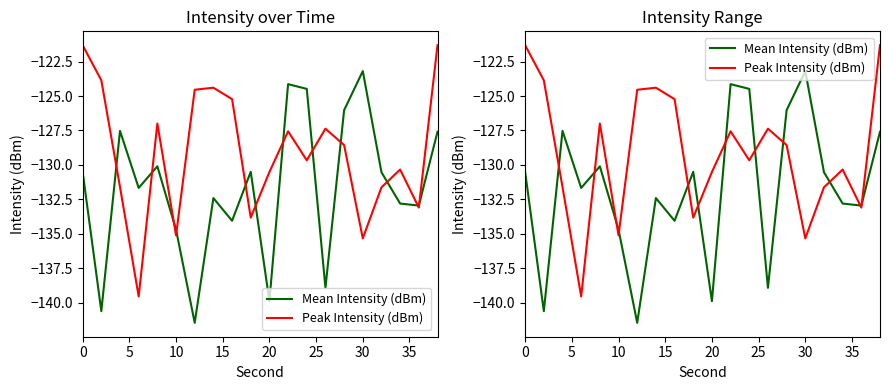

List the series in order of their peak value, lowest first.

Mean Intensity (dBm), Peak Intensity (dBm)